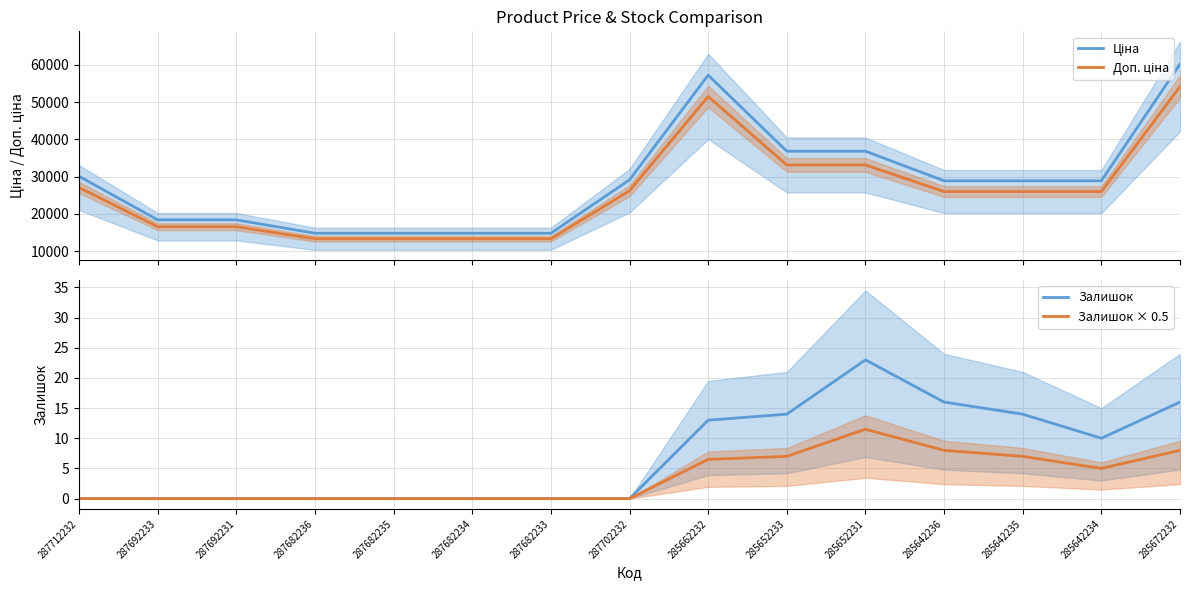

True or false: Ціна and Доп. ціна intersect in this chart.

False